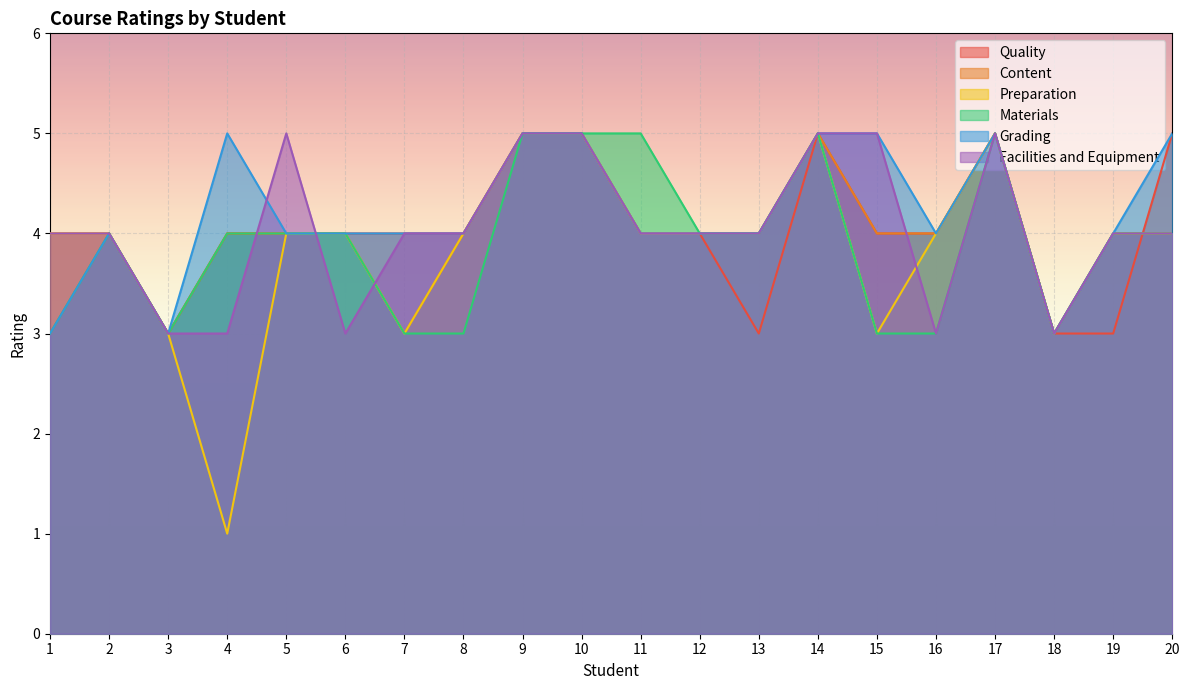

What are all the series names shown in the legend?

Quality, Content, Preparation, Materials, Grading, Facilities and Equipment